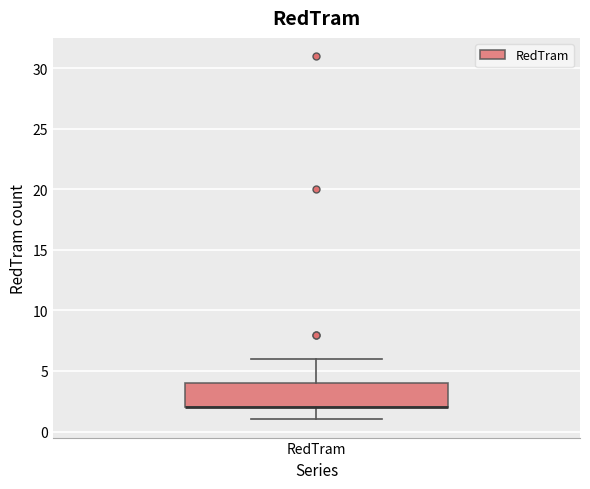

Read this box plot against the y-axis: the position of the median line, the range covered by the box, and the ends of both whiskers. The values are not printed on the chart, so give them approximately, as read against the axis.

median 2 (drawn on the box's lower edge), box 2 to 4, whiskers 1 to 6